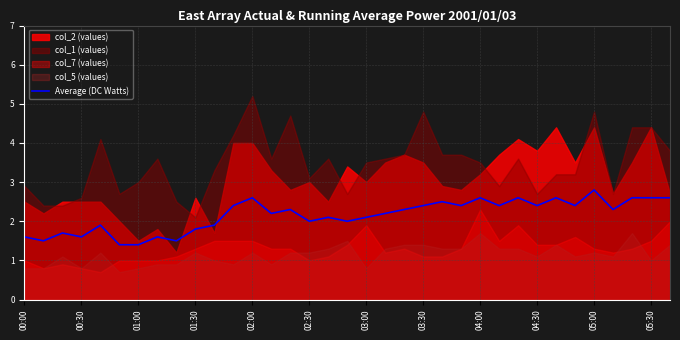

The value at 14 is 4.1. True or false?

False